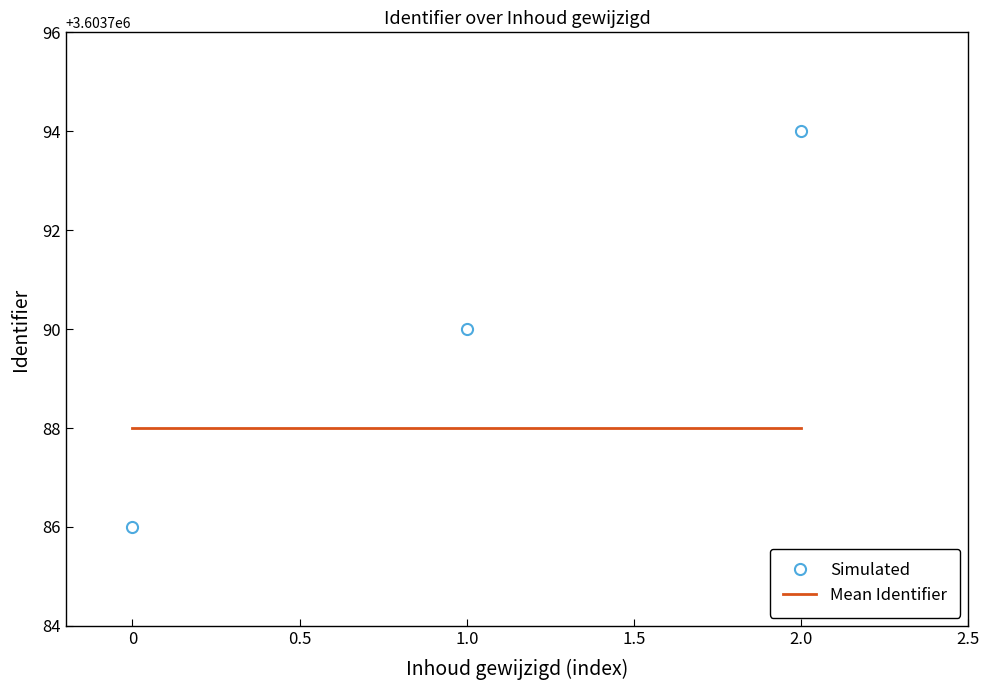

At which category is the sum across all series the highest?

2.0